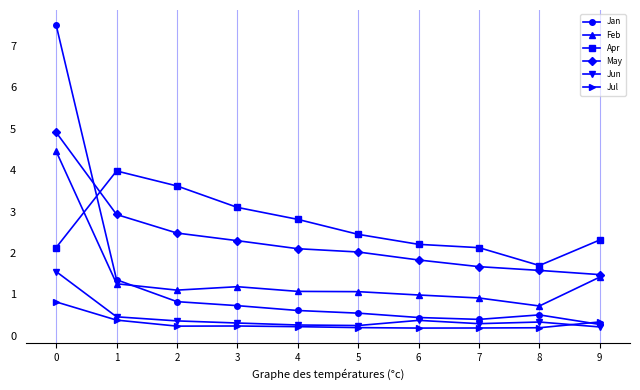

What is the highest value of the May series?

4.9